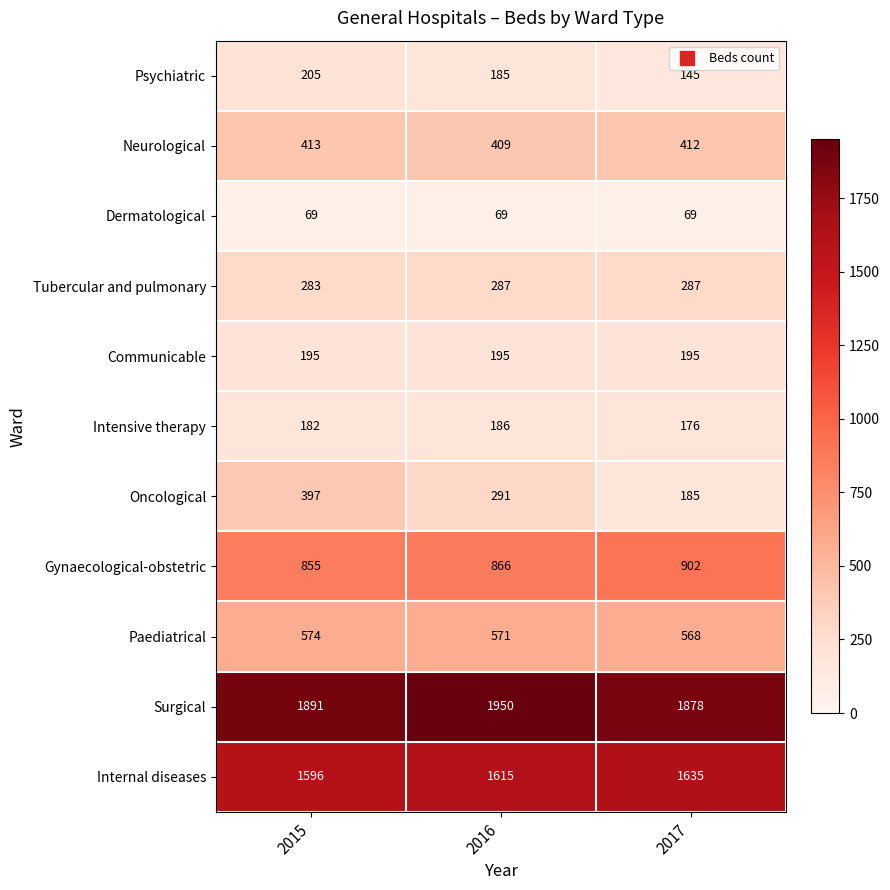

Read the Internal diseases value at 2015.

1596